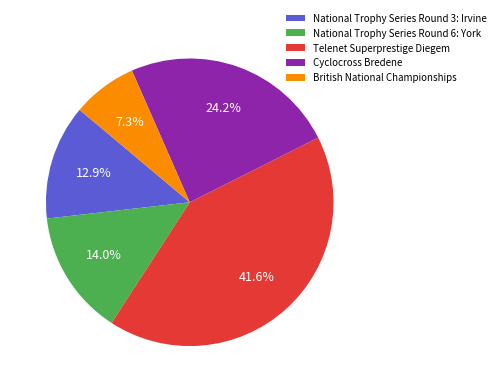

How many slices are in this pie chart?

5